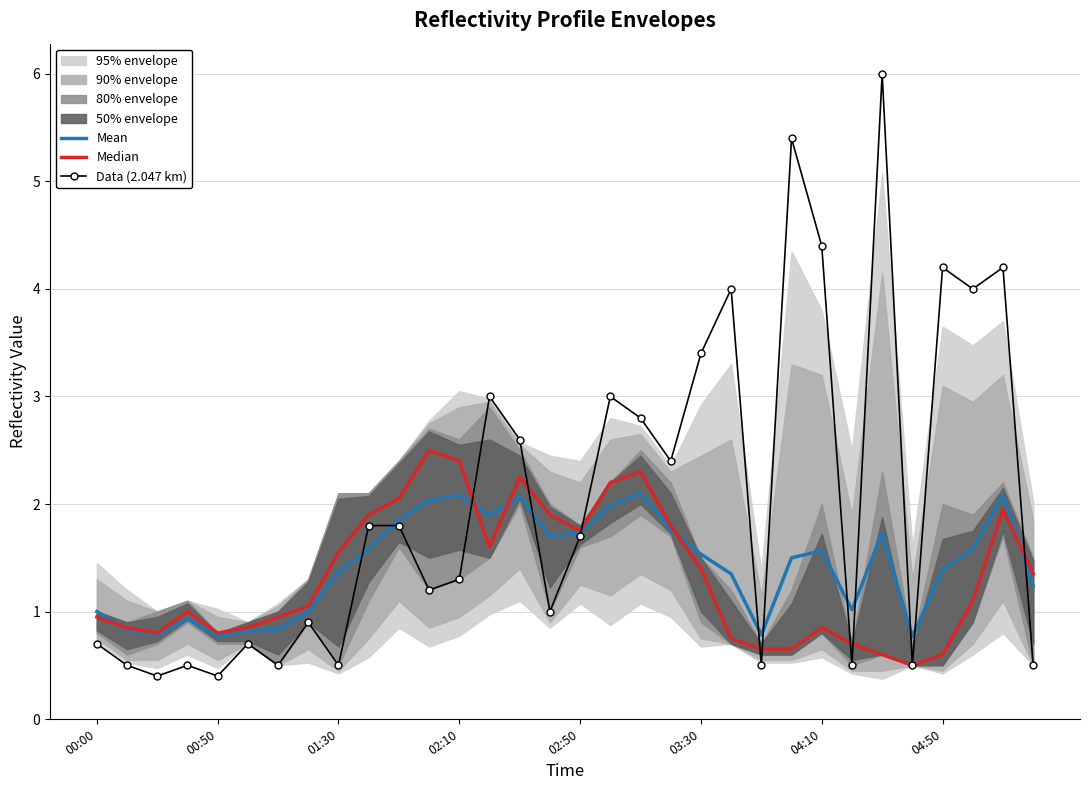

The Data (2.047 km) series shows 0.8 at 22. True or false?

False